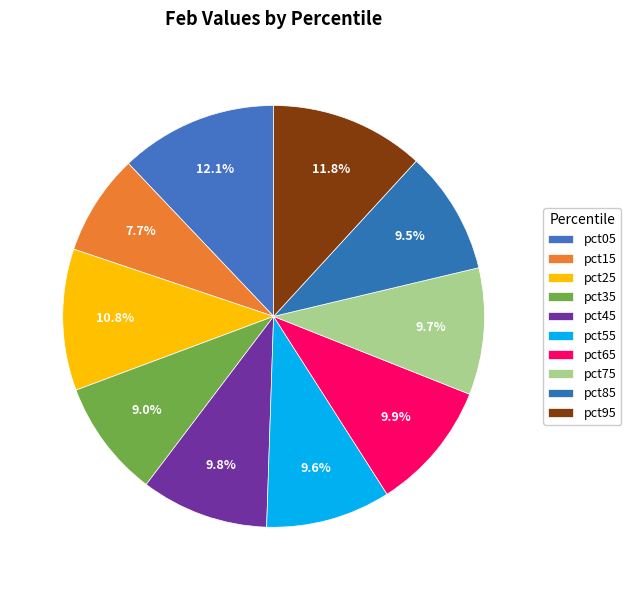

Count the number of slices in the pie.

10